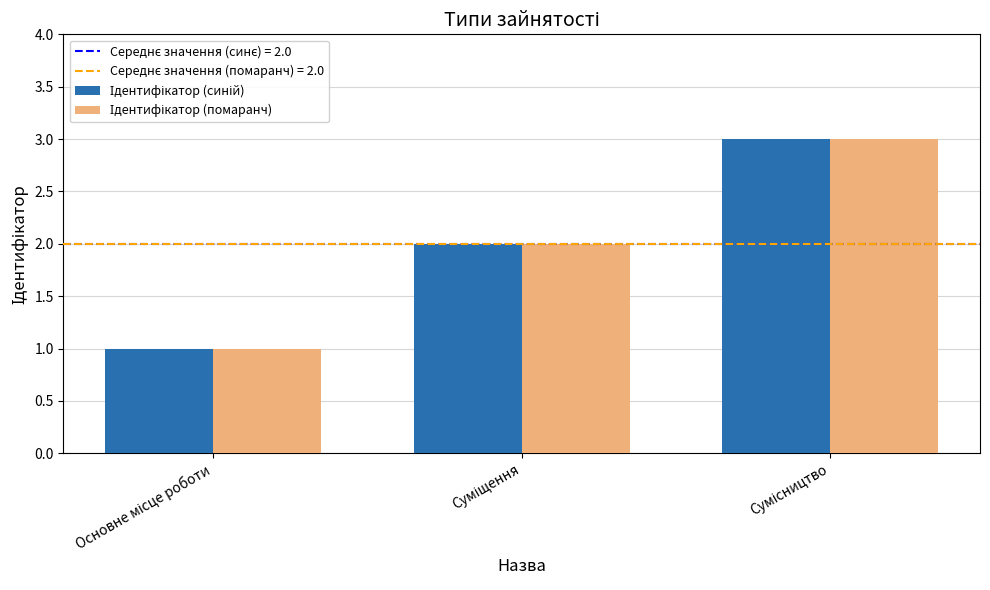

What is the smallest value displayed?

1